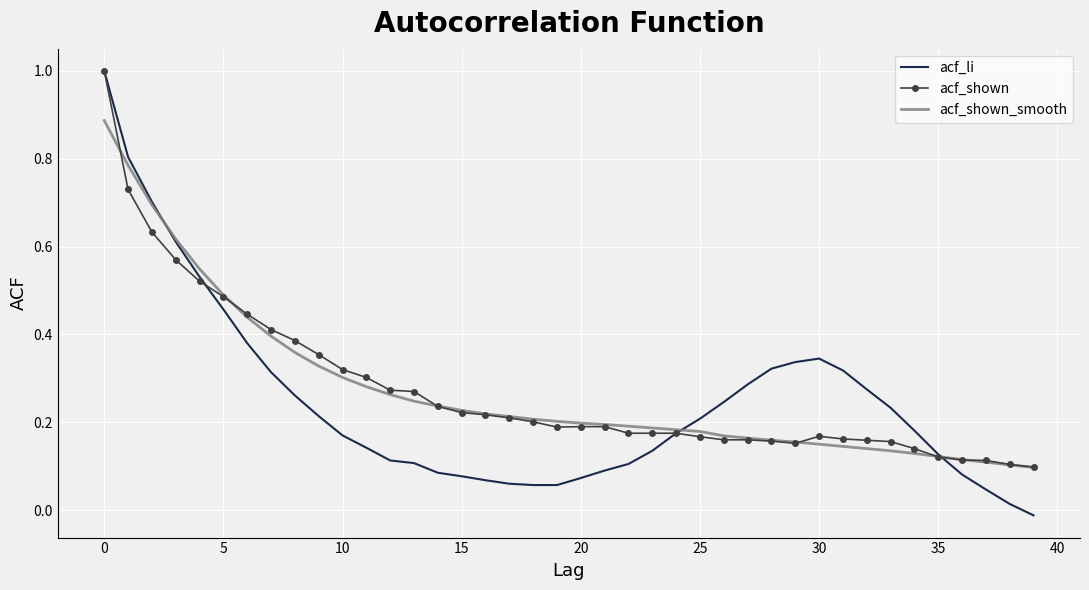

What is the highest value of the acf_li series?

1.0